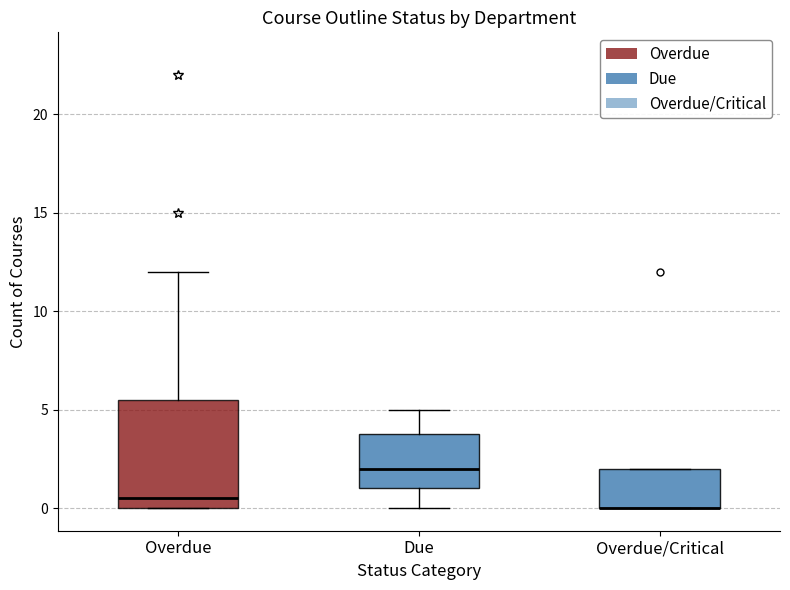

Reading left to right, read every box against the y-axis: the position of its median line, the range the box covers, and the ends of its whiskers. The values are not printed on the chart, so give them approximately, as read against the axis.

Overdue: median 0.5, box 0.0 to 5.5, whiskers 0.0 to 12.0
Due: median 2.0, box 1.0 to 4.0, whiskers 0.0 to 5.0
Overdue/Critical: median 0.0 (drawn on the box's lower edge), box 0.0 to 2.0, whiskers 0.0 to 2.0